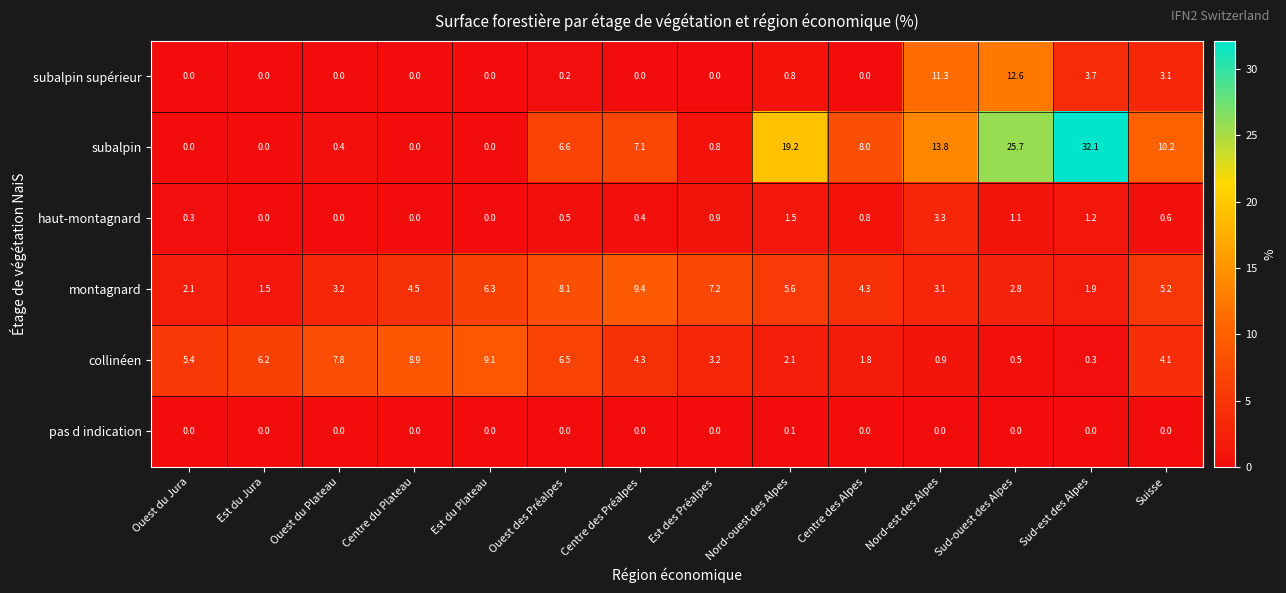

What is the greatest value displayed?

32.1